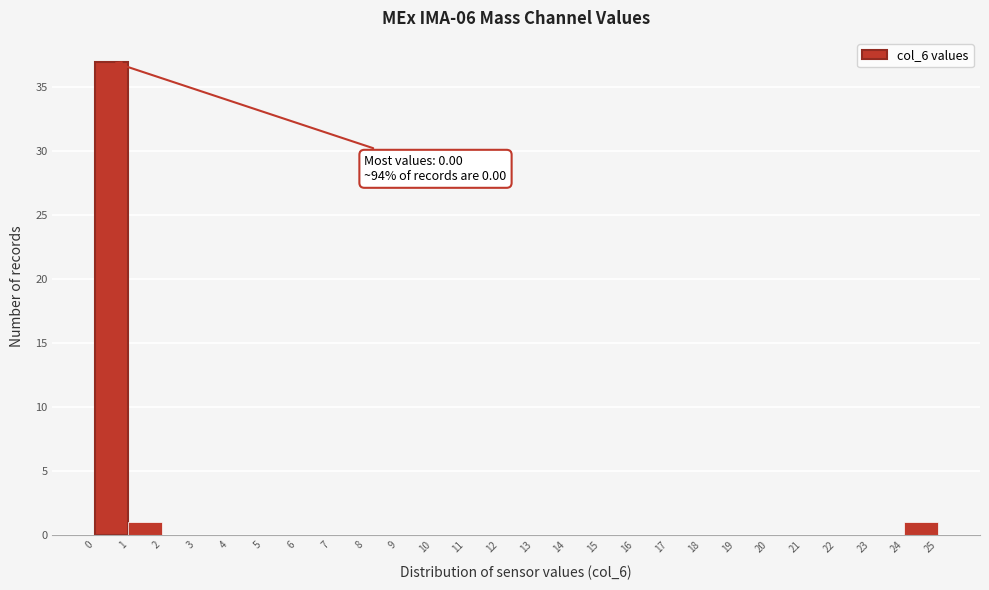

Over which range of the x-axis is the bar tallest?

0 to 1